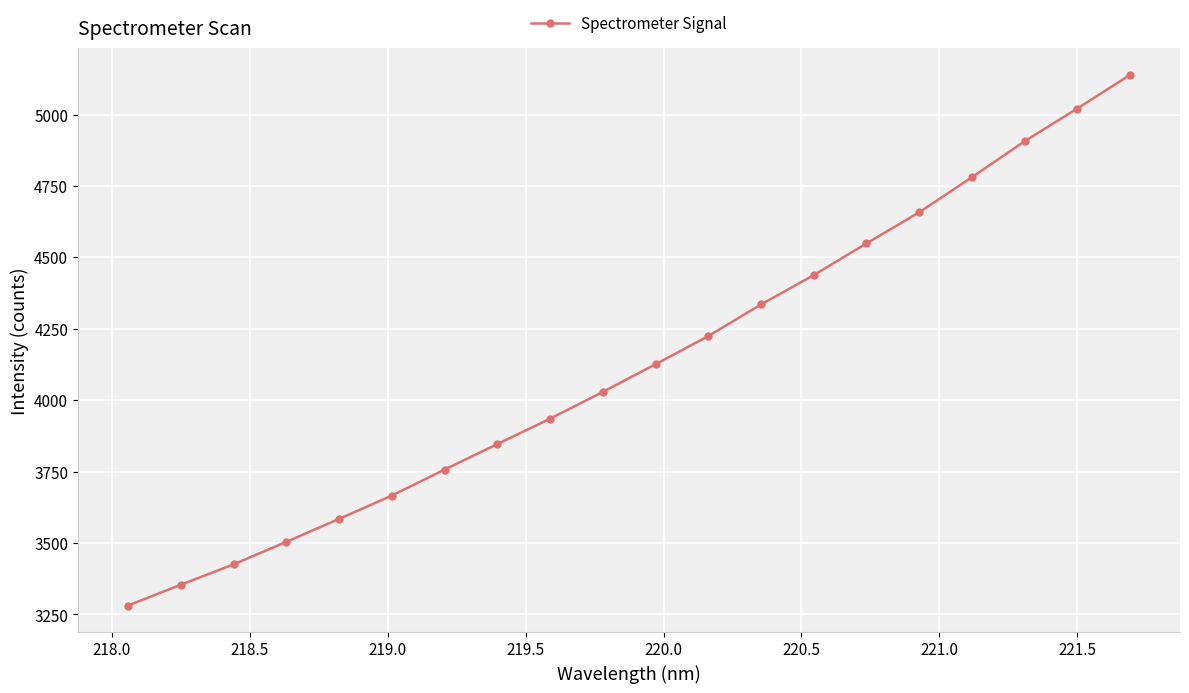

What is the minimum value shown in the chart?

3281.4